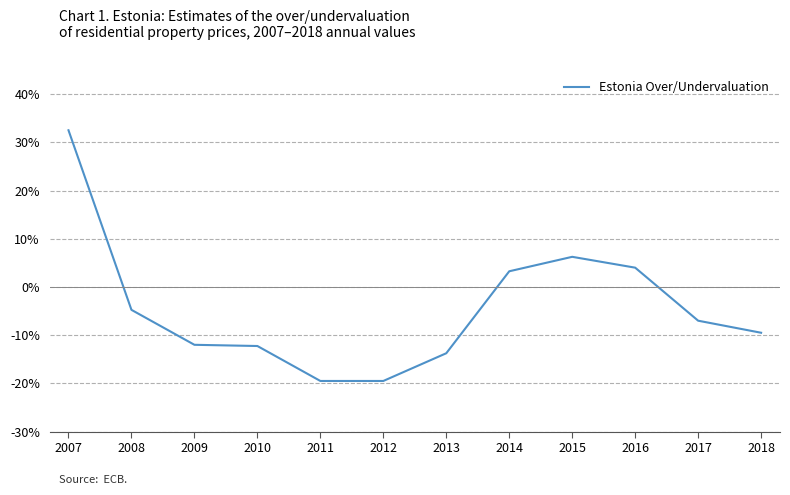

Is it true that the value at 2018 is -16.7?

False